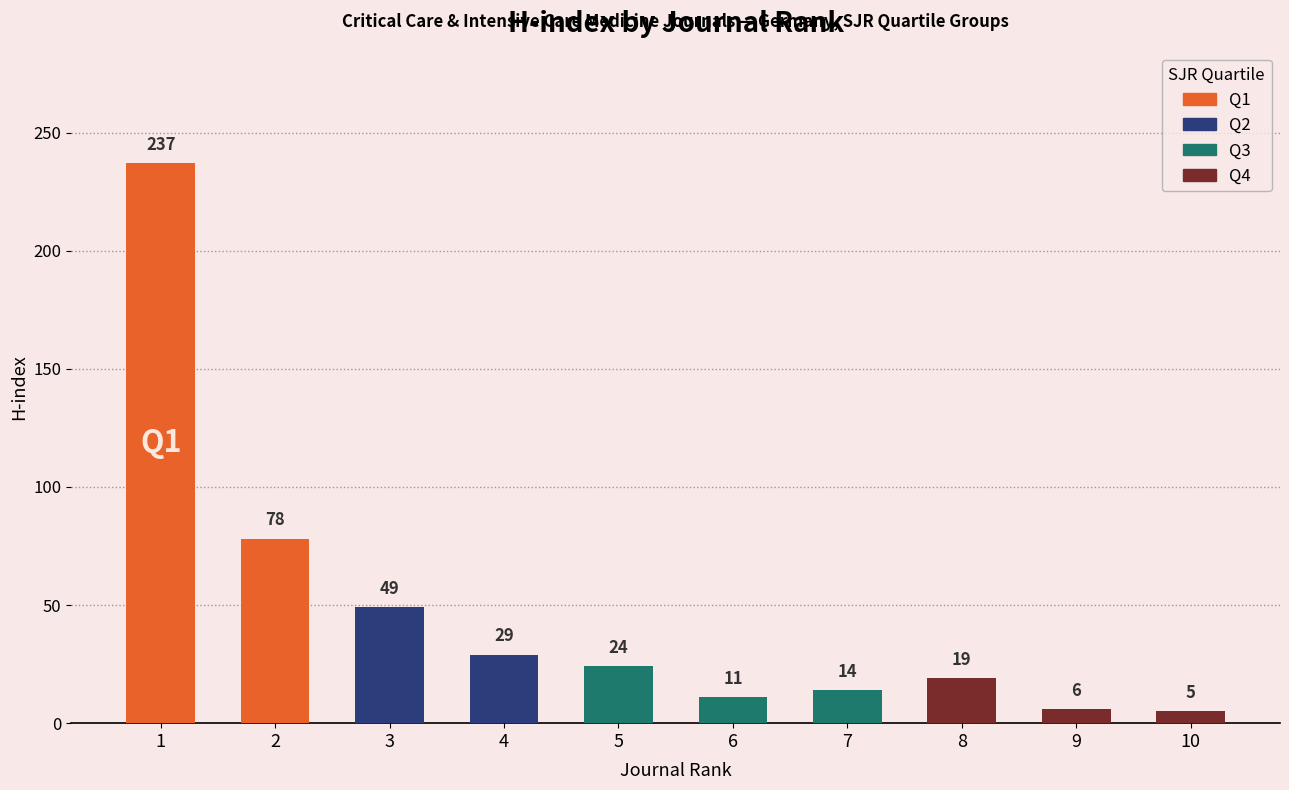

Does the chart contain stacked bars?

No